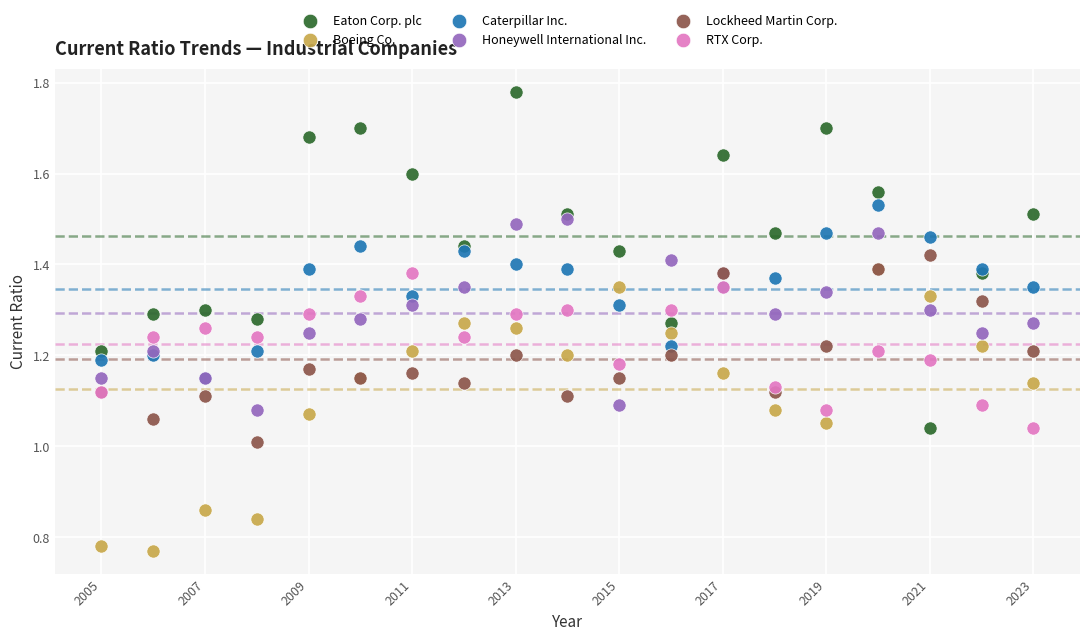

Which series has the widest spread of Y values?

Eaton Corp. plc